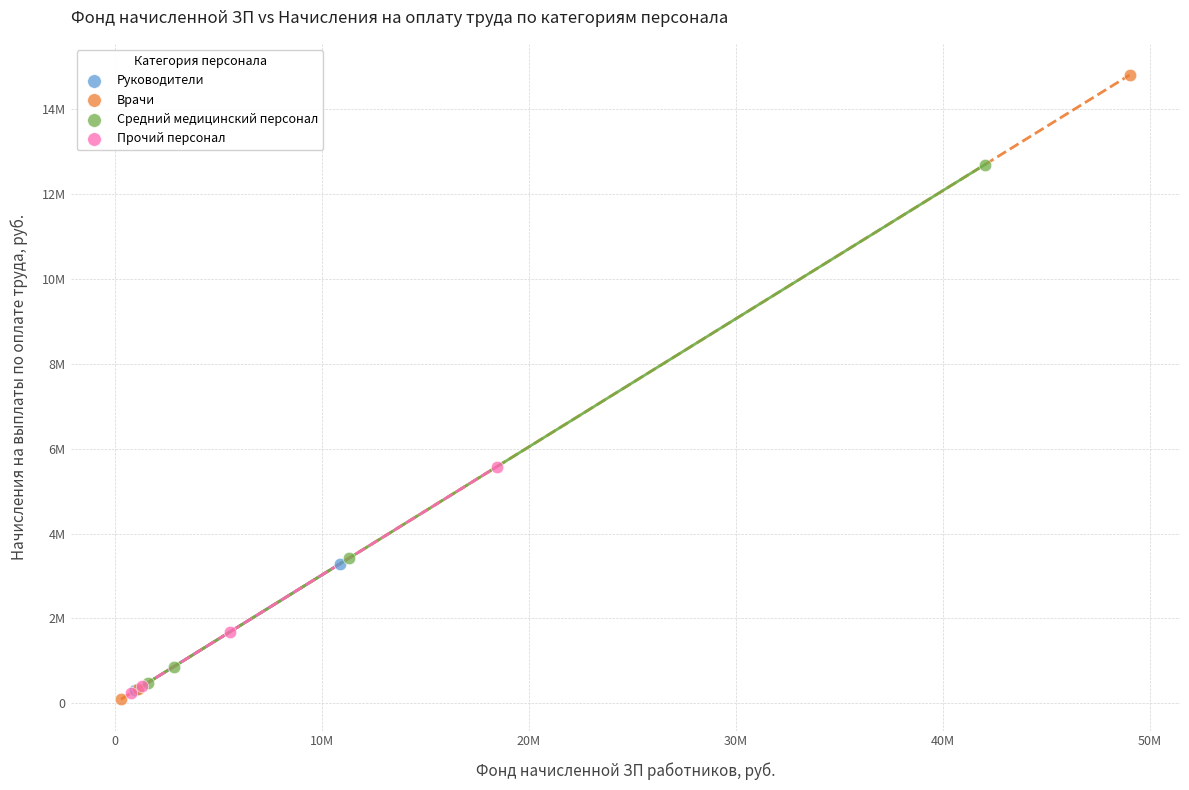

Which series contains the highest Y value?

Врачи